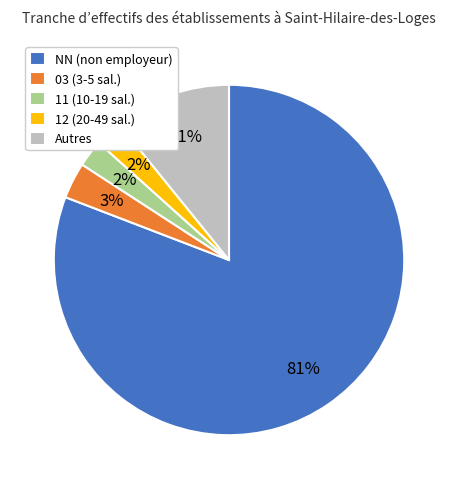

Which slice is the largest?

NN (non employeur)